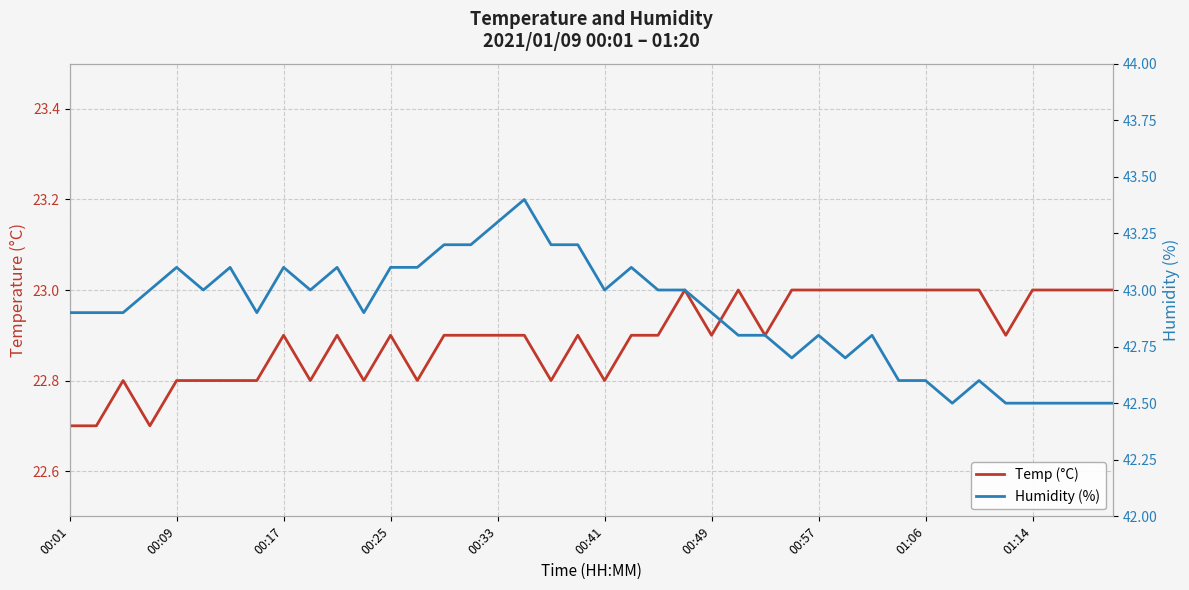

Between 24 and 25, which series saw the biggest shift?

Temp (°C)